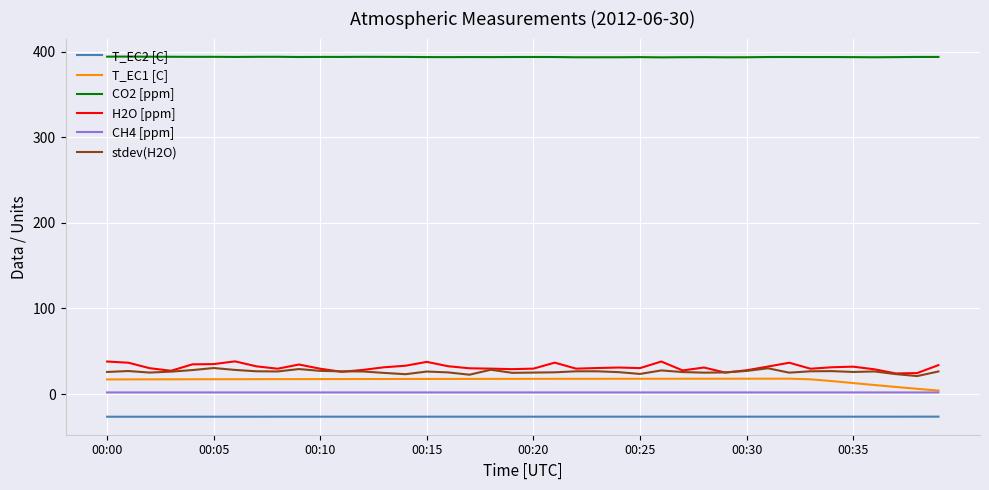

True or false: T_EC2 [C] and T_EC1 [C] intersect in this chart.

False